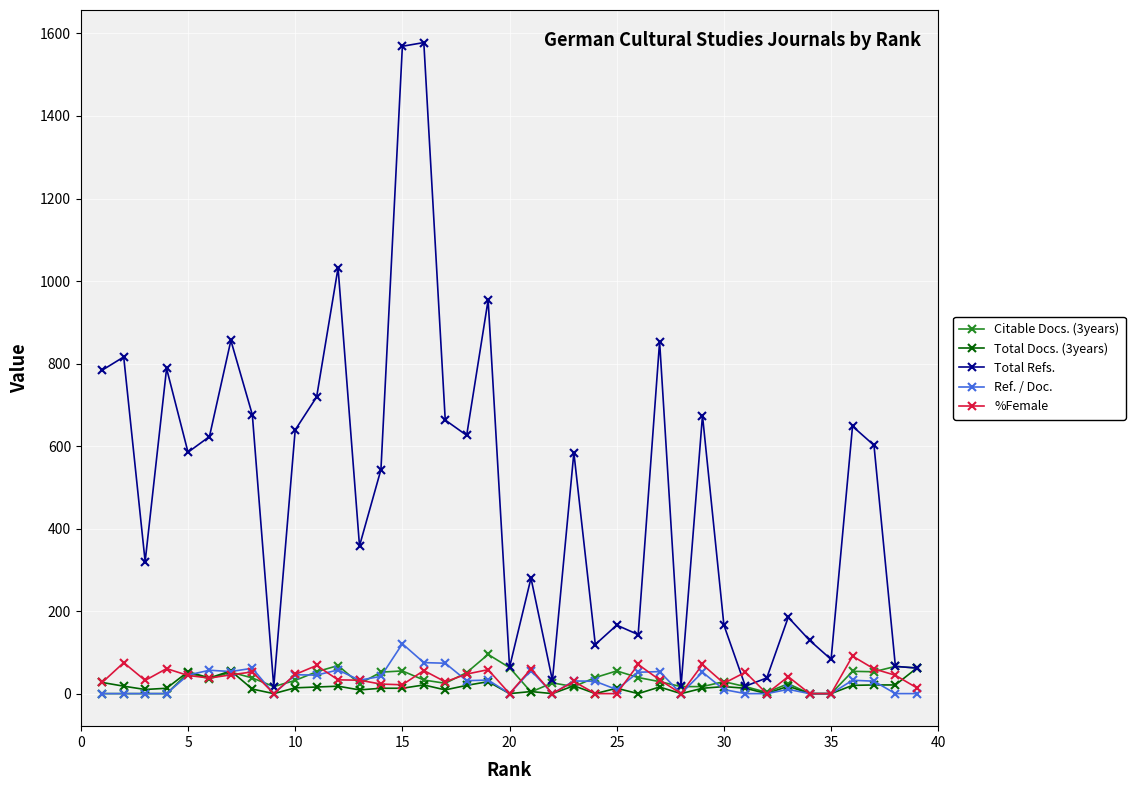

Which series has the largest total across all categories?

Total Refs.